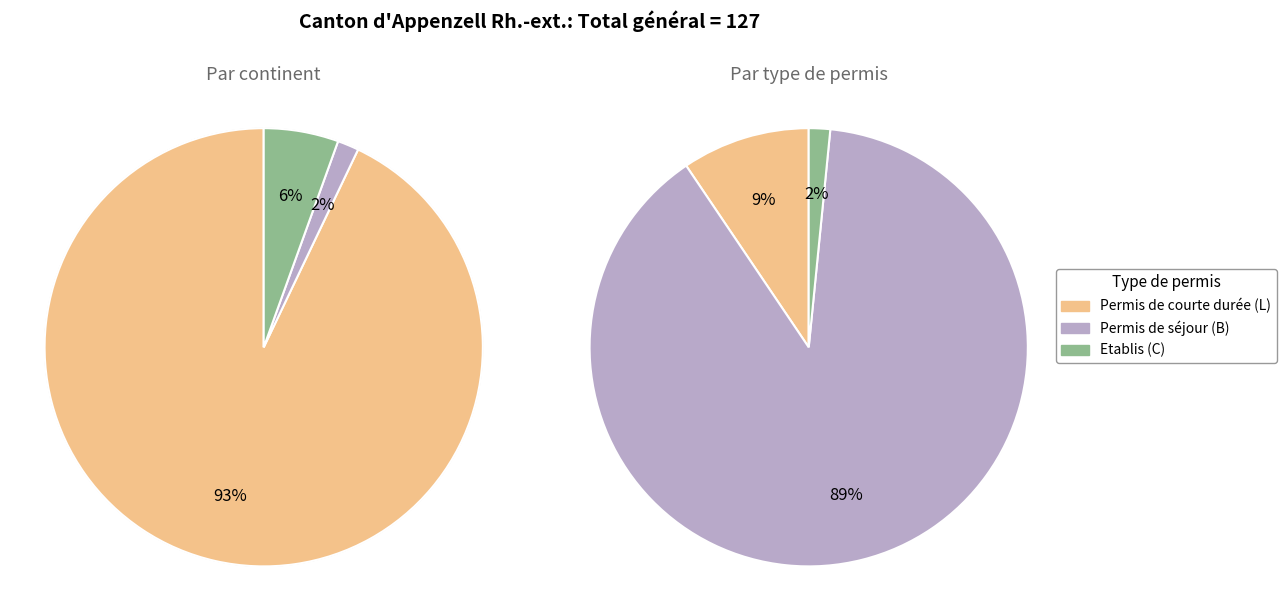

What is the largest slice in the pie chart?

Europe